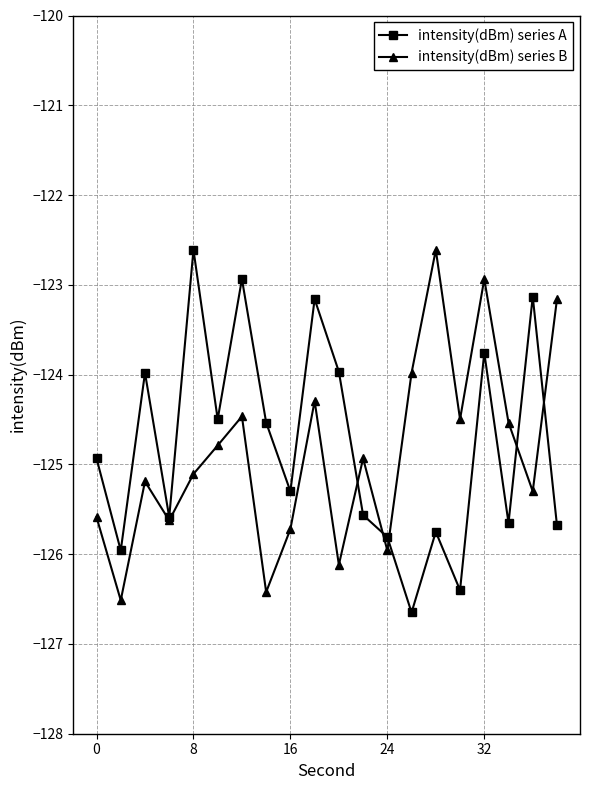

True or false: intensity(dBm) series B has more than 0 interior local peaks.

True